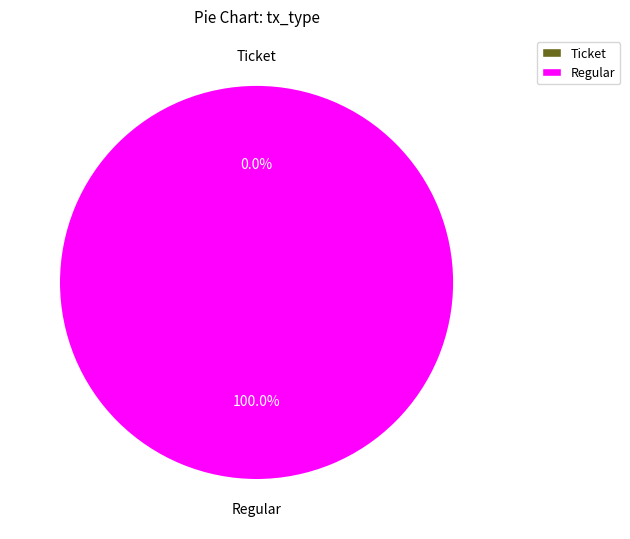

Rank the categories by value from lowest to highest.

Ticket, Regular